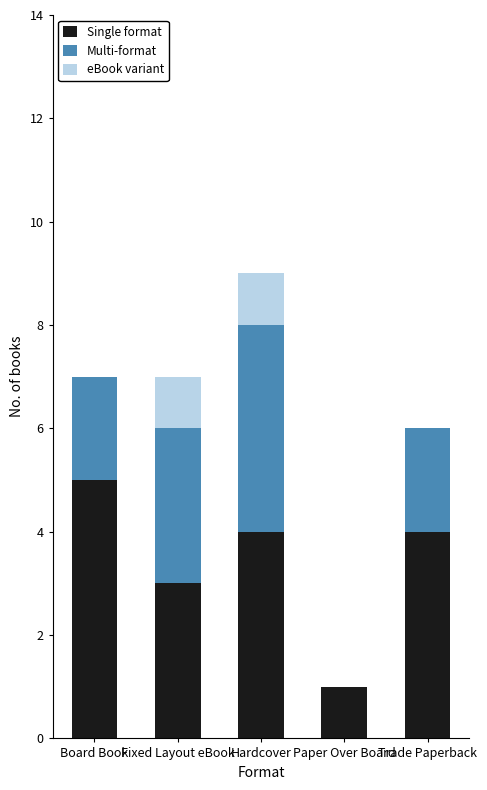

The Single format series shows 3 at Fixed Layout eBook. True or false?

True